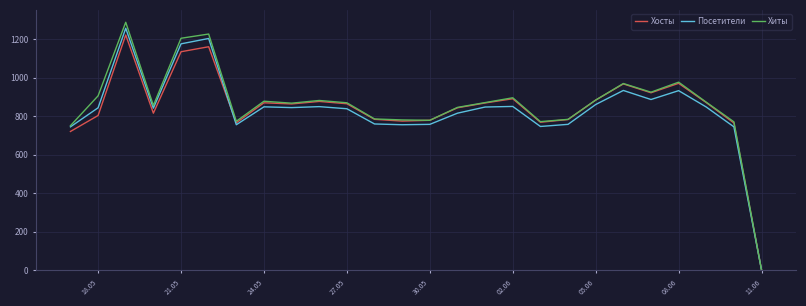

Which series has the widest spread of values?

Хиты